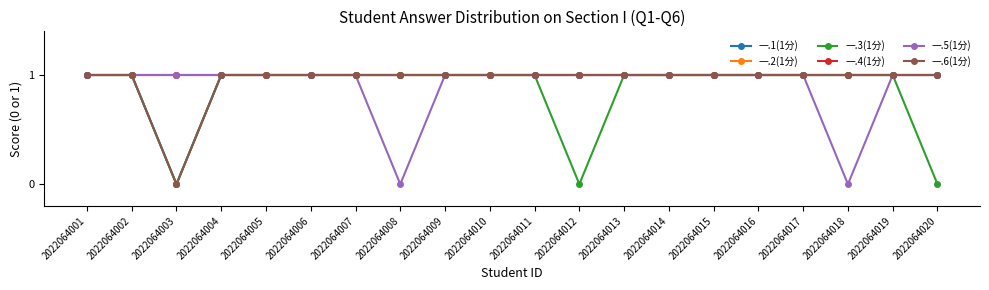

Does the chart have visible grid lines?

No